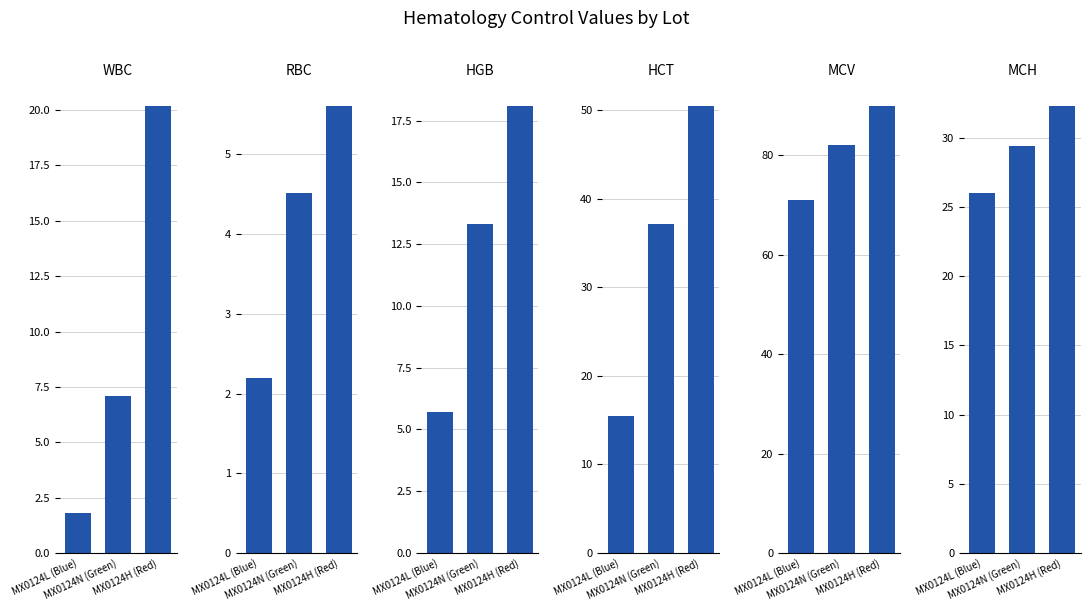

What are all the series names shown in the legend?

WBC, RBC, HGB, HCT, MCV, MCH